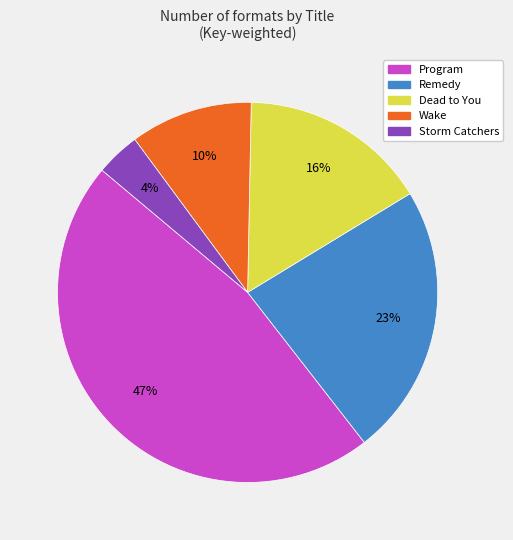

Which category has the biggest portion of the pie?

Program